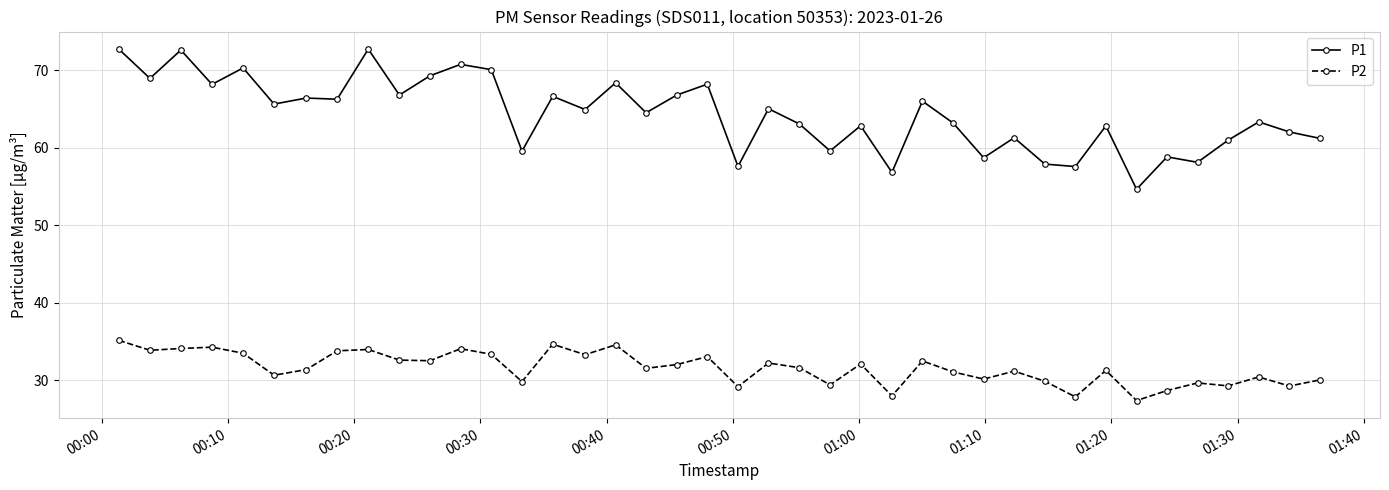

Rank the series by their maximum value, from lowest to highest.

P2, P1